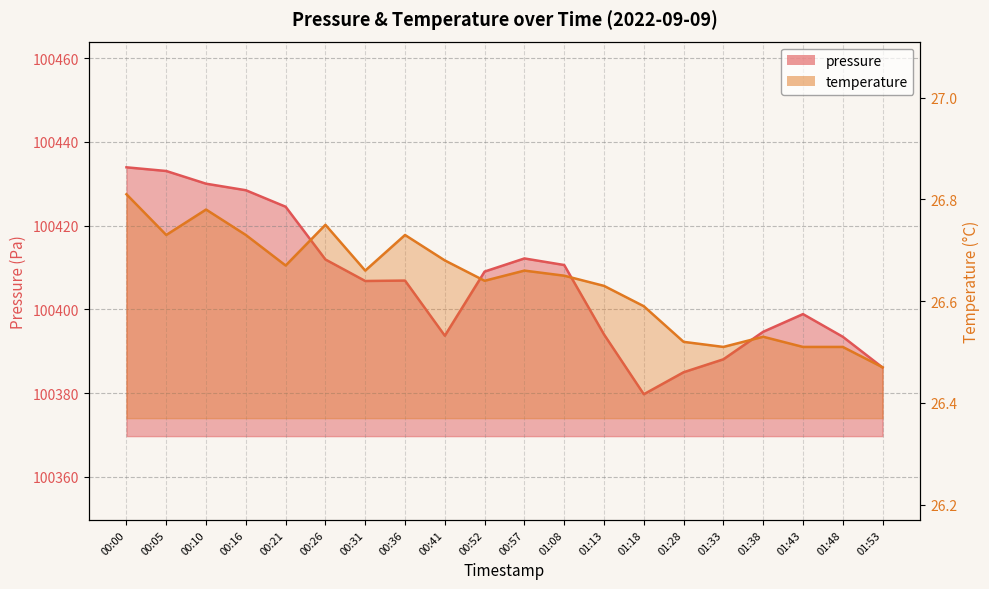

True or false: temperature has more than 1 interior local peaks.

True